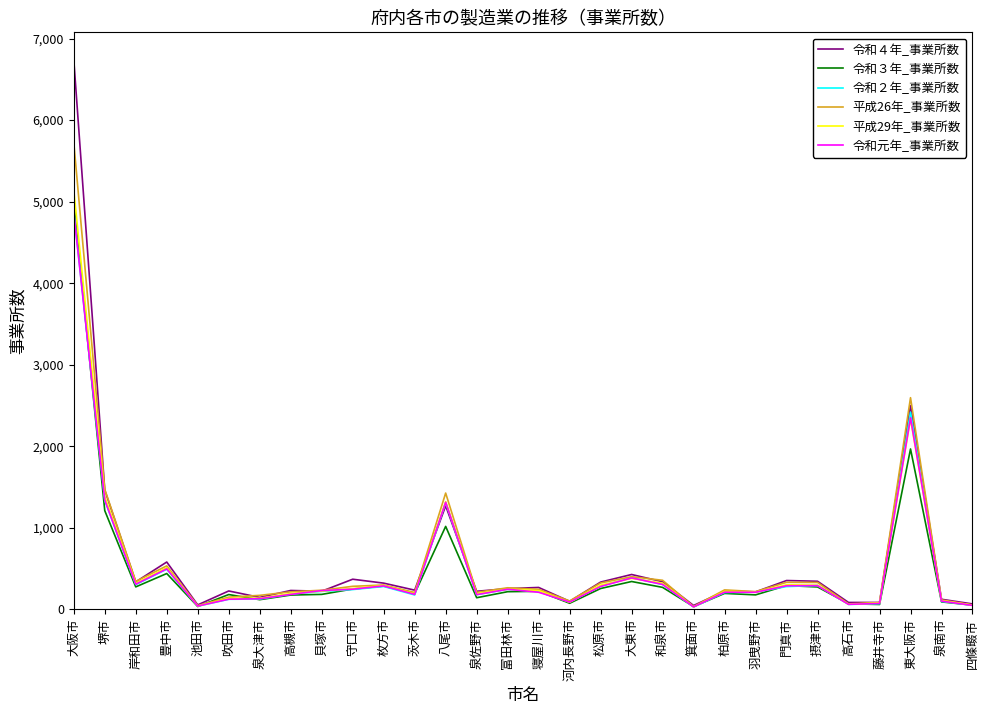

Is it true that 平成29年_事業所数 equals 378 at 大東市?

True